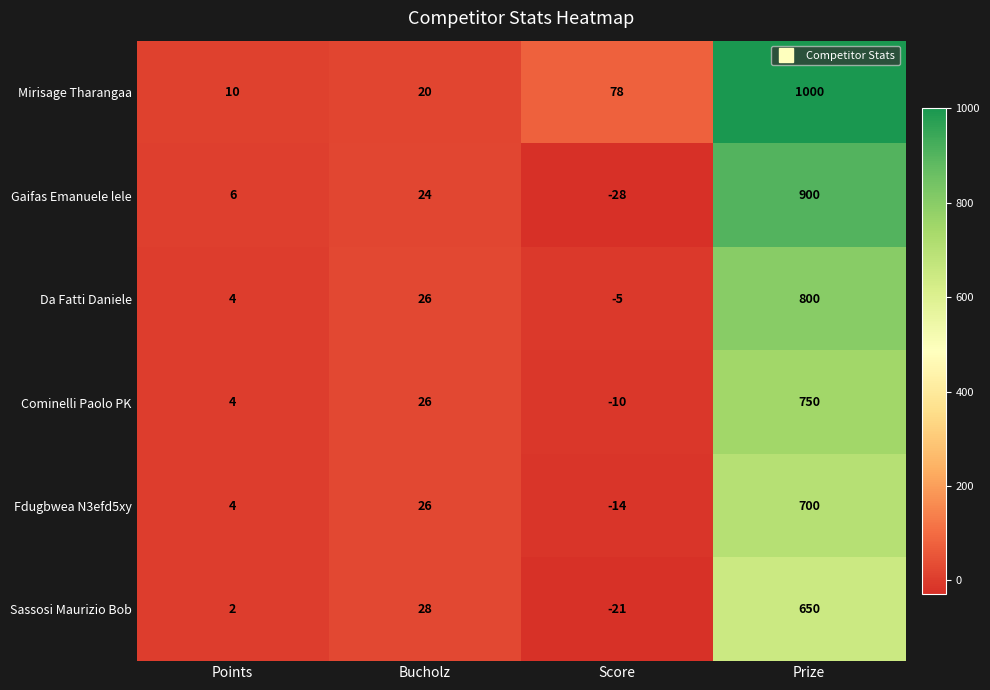

The Gaifas Emanuele lele series shows 1433 at Prize. True or false?

False